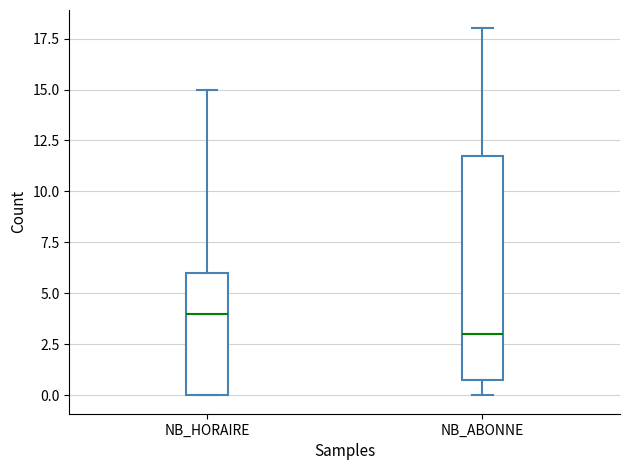

Reading left to right, transcribe this box plot: for each box, give where its median line is, the range the box spans, and where its two whiskers end, as read against the y-axis. The values are not printed on the chart, so give them approximately, as read against the axis.

NB_HORAIRE: median 4, box 0 to 6, whiskers 0 to 15
NB_ABONNE: median 3, box 1 to 12, whiskers 0 to 18